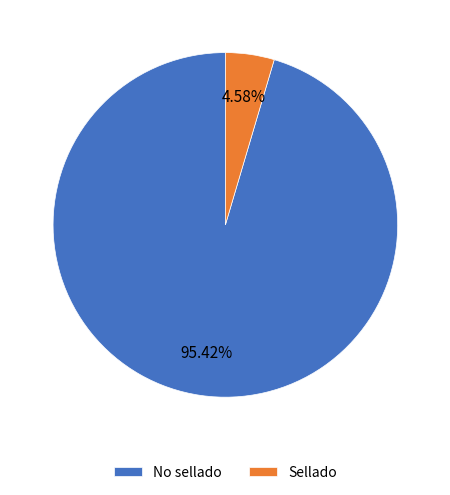

Combined, what portion of the pie is No sellado and Sellado?

100.0%